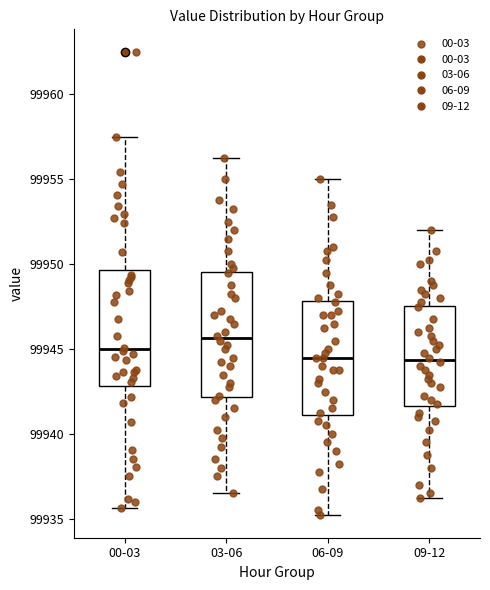

Reading left to right, transcribe this box plot: for each box, give where its median line is, the range the box spans, and where its two whiskers end, as read against the y-axis. The values are not printed on the chart, so give them approximately, as read against the axis.

00-03: median 99945.0, box 99943.0 to 99949.5, whiskers 99935.5 to 99957.5
03-06: median 99945.5, box 99942.0 to 99949.5, whiskers 99936.5 to 99956.5
06-09: median 99944.5, box 99941.0 to 99948.0, whiskers 99935.5 to 99955.0
09-12: median 99944.5, box 99941.5 to 99947.5, whiskers 99936.5 to 99952.0